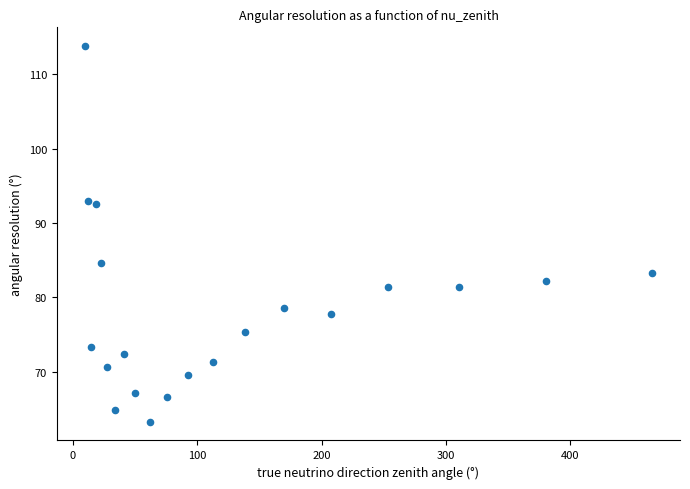

What is the range of X values (max minus min)?

455.3